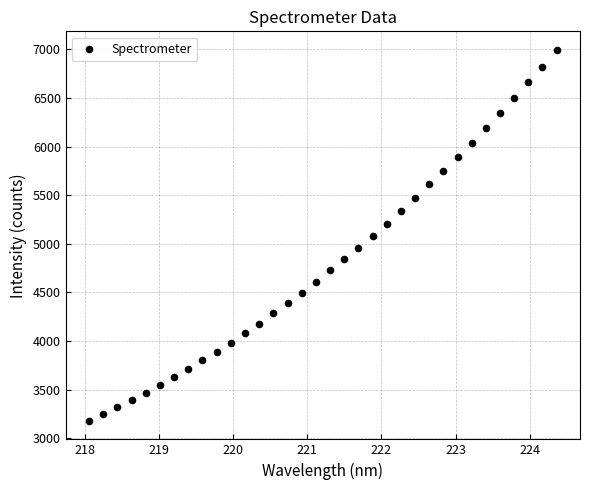

What is the range of X values (max minus min)?

6.3